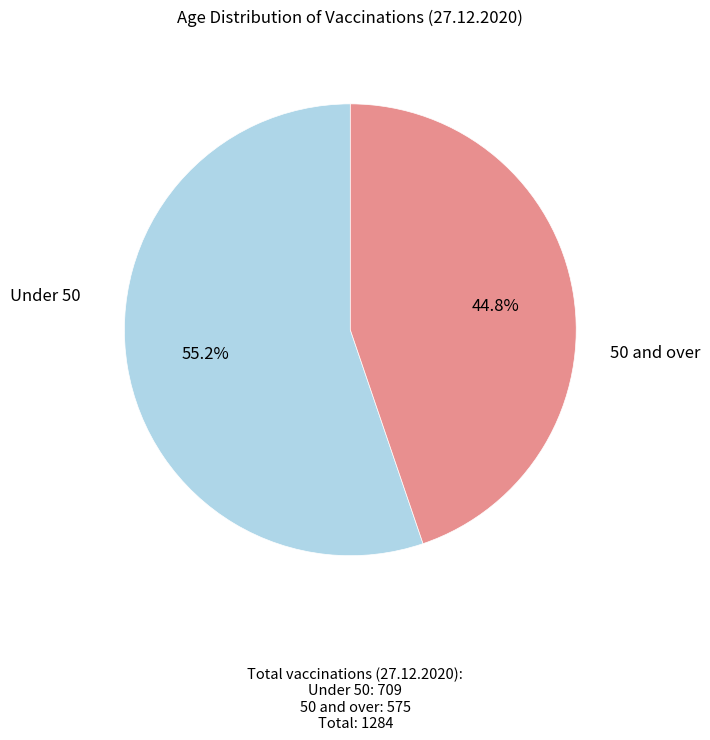

Rank the categories by value from lowest to highest.

50 and over, Under 50